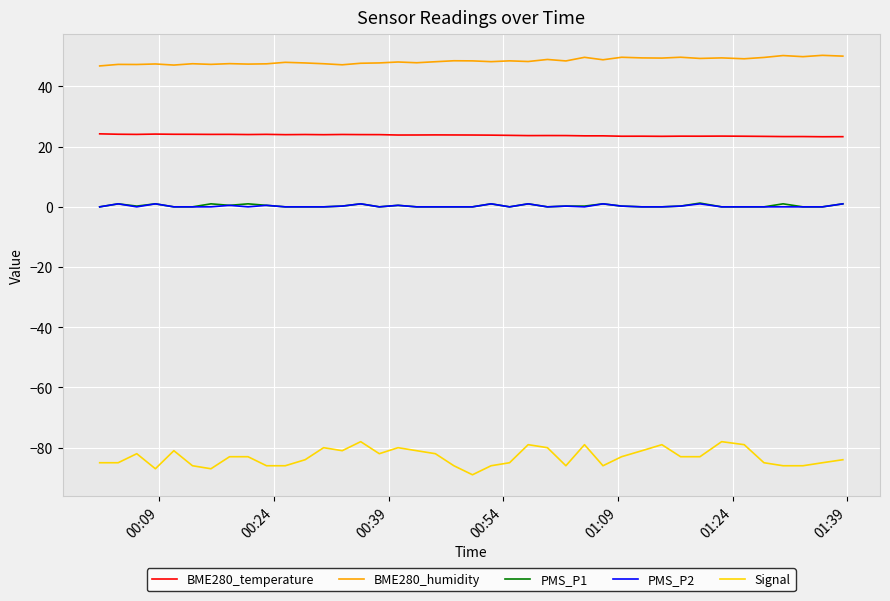

What is the lowest value of the BME280_humidity series?

46.8